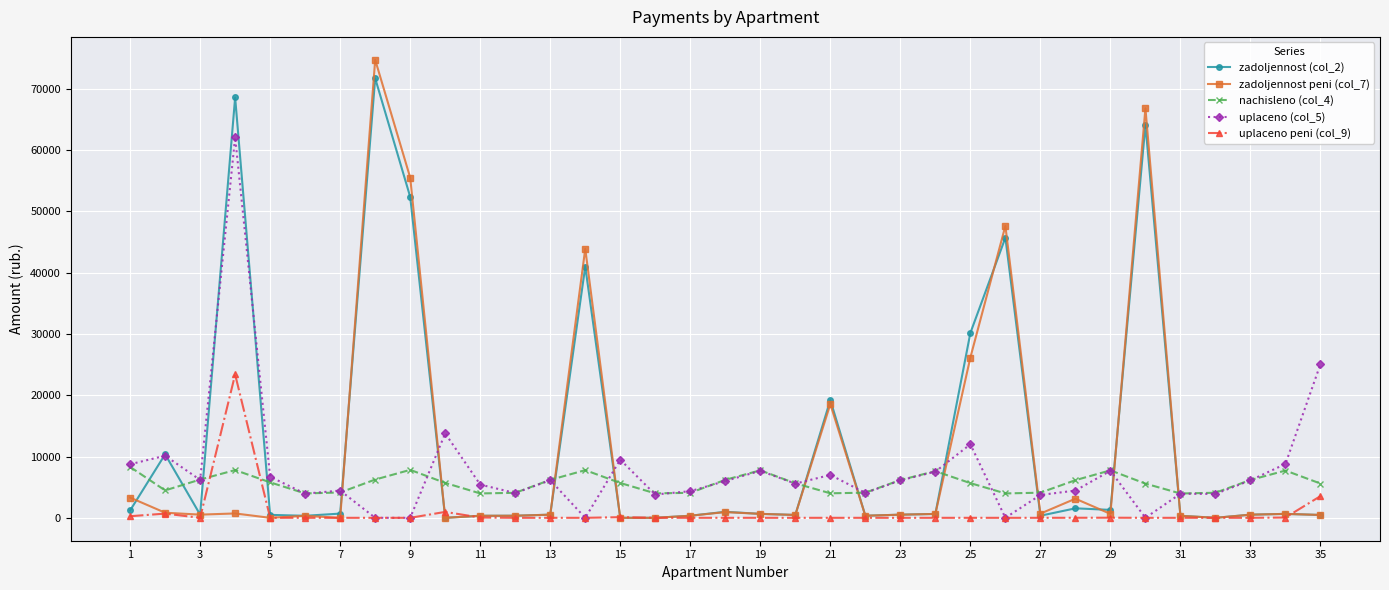

After their last crossing, which series has the higher values: nachisleno (col_4) or uplaceno (col_5)?

uplaceno (col_5)